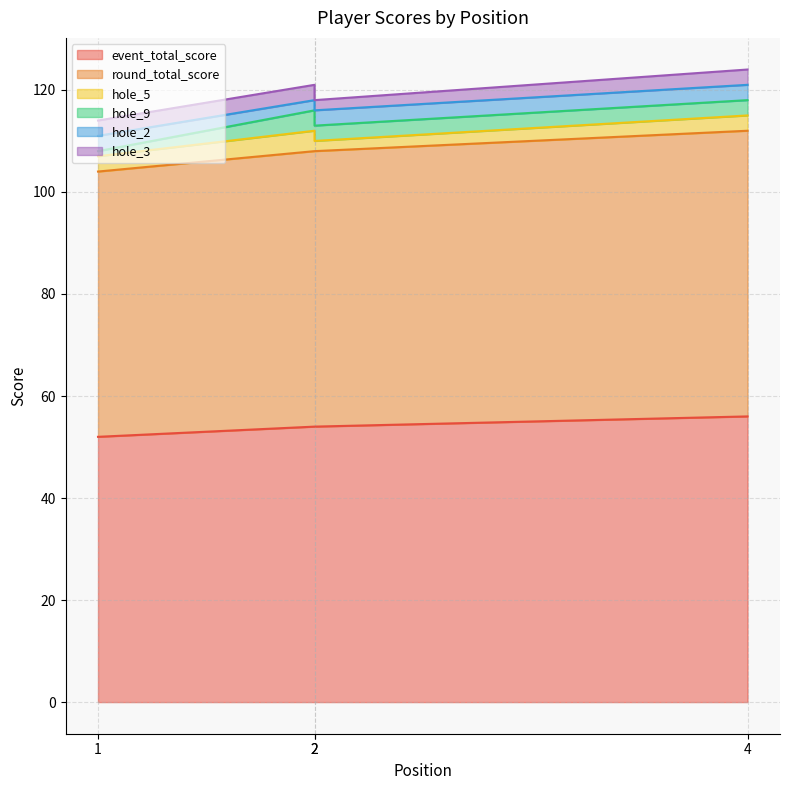

What is the average value of the hole_9 series?

3